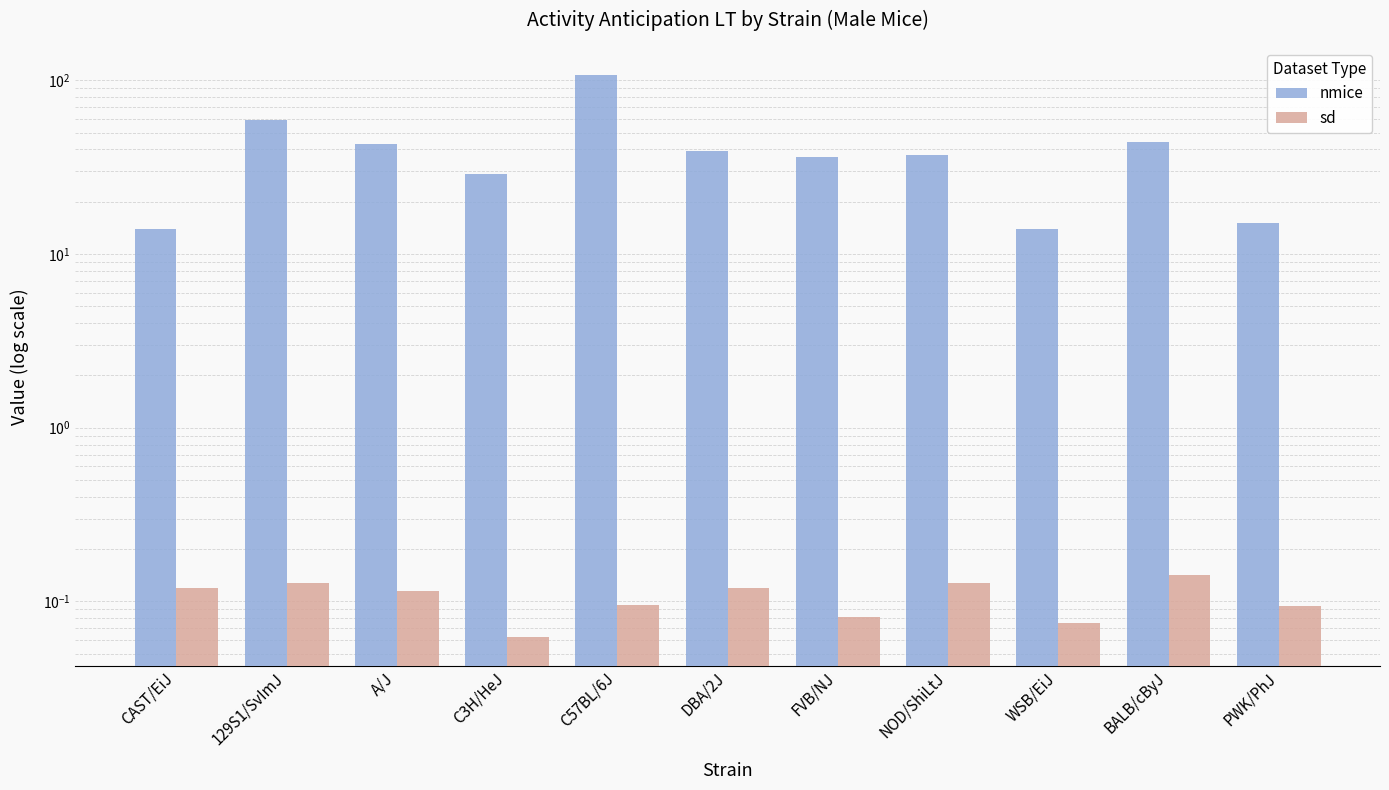

What is the total value across all series at DBA/2J?

39.1